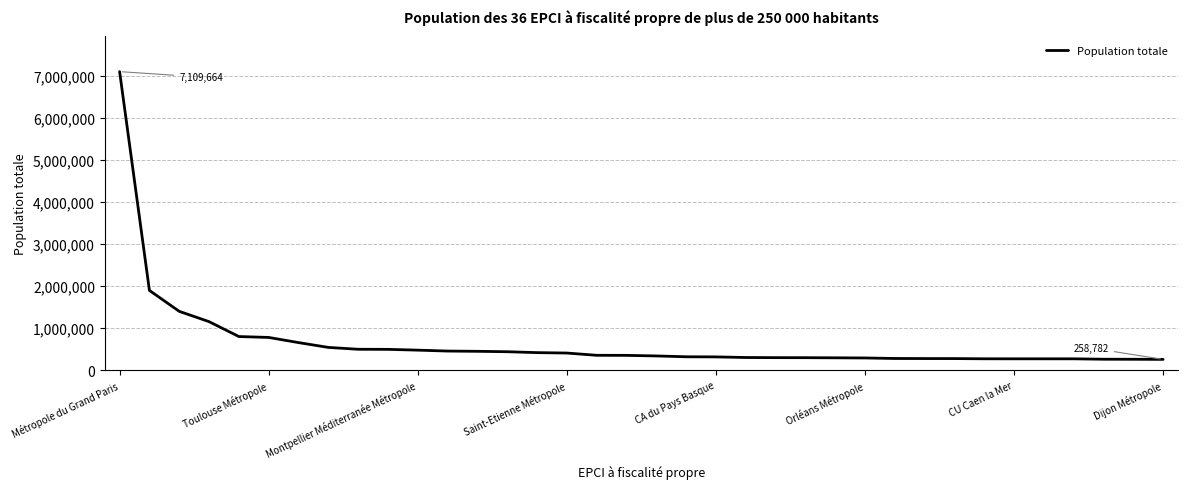

What is the smallest value displayed?

258782